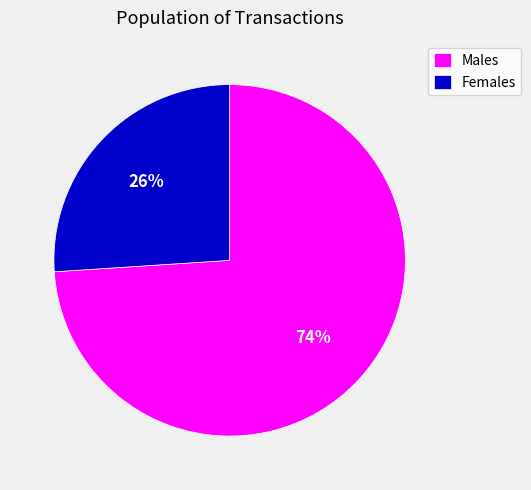

Rank the categories by value from lowest to highest.

Females, Males